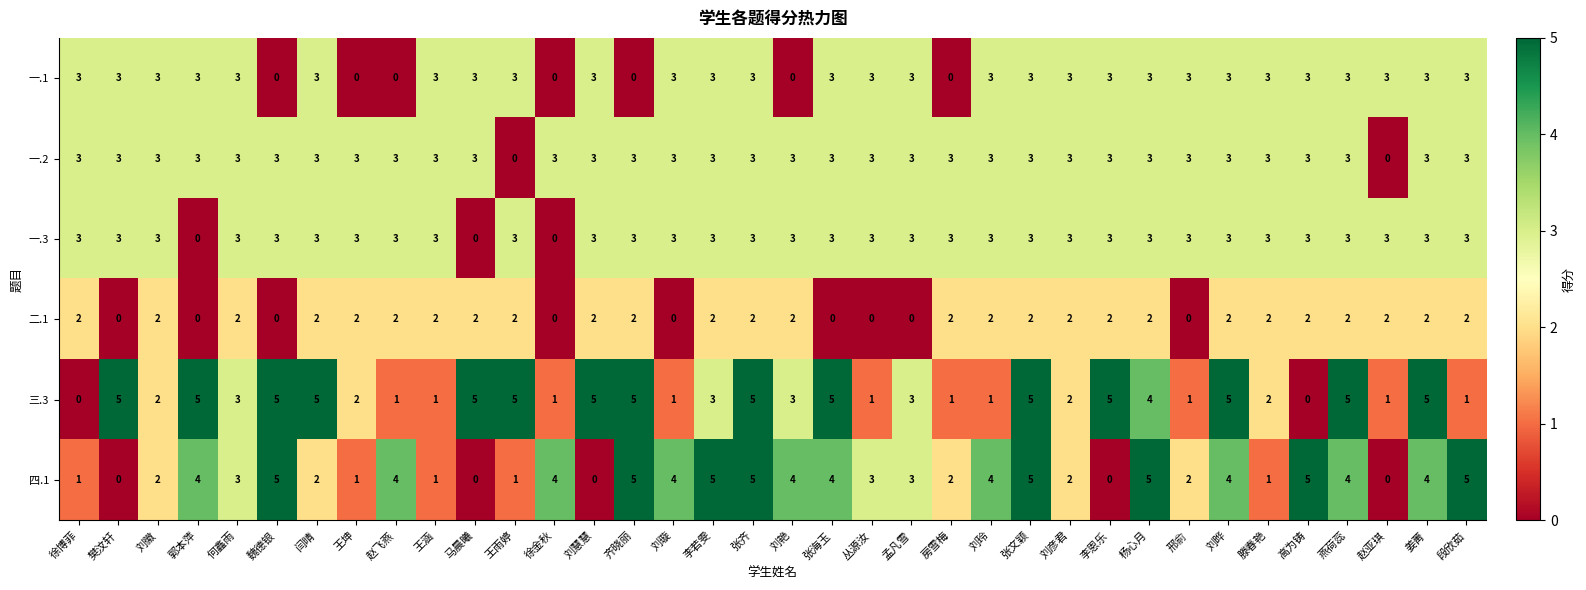

What is the difference between the highest and lowest values at 李恩乐?

5